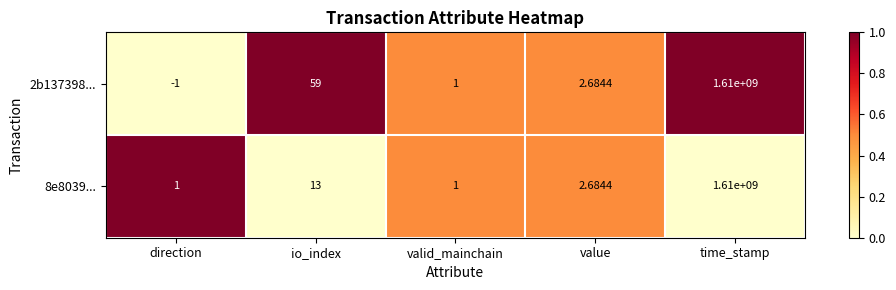

Which series has the largest total across all categories?

2b137398...